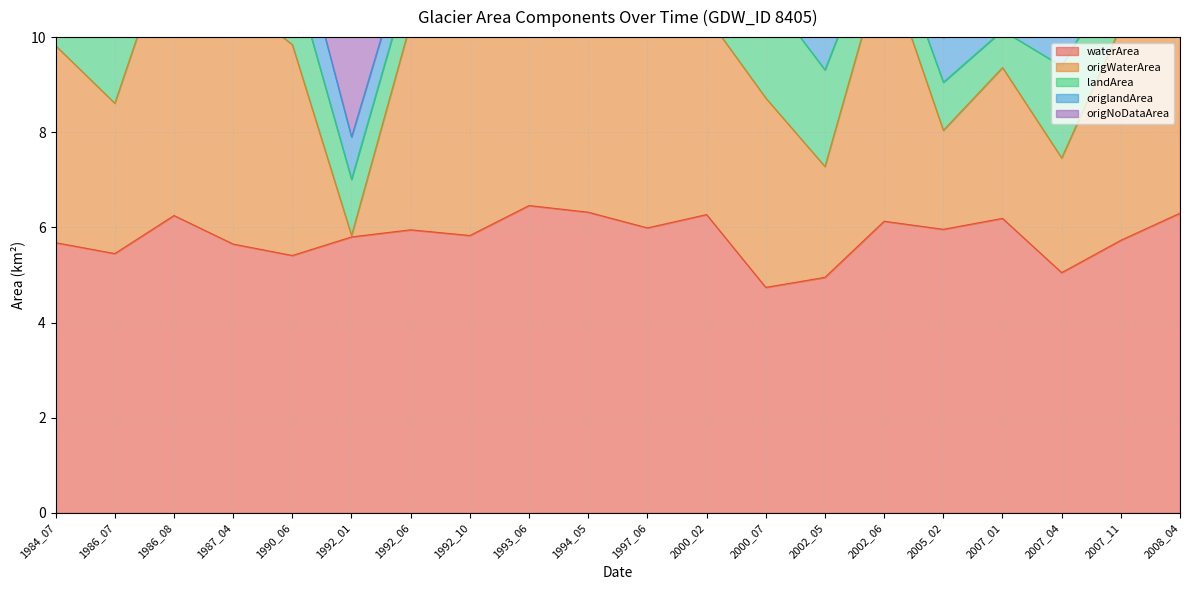

The waterArea series shows 5.5 at 1986_07. True or false?

True